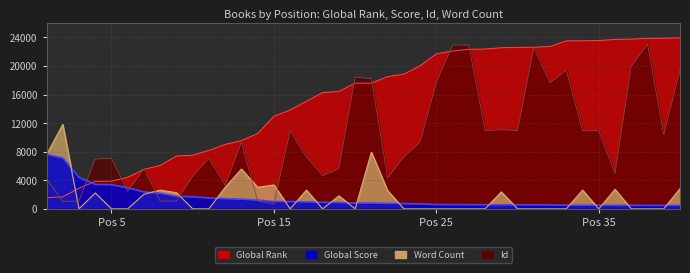

True or false: Global Rank has more than 2 interior local peaks.

False